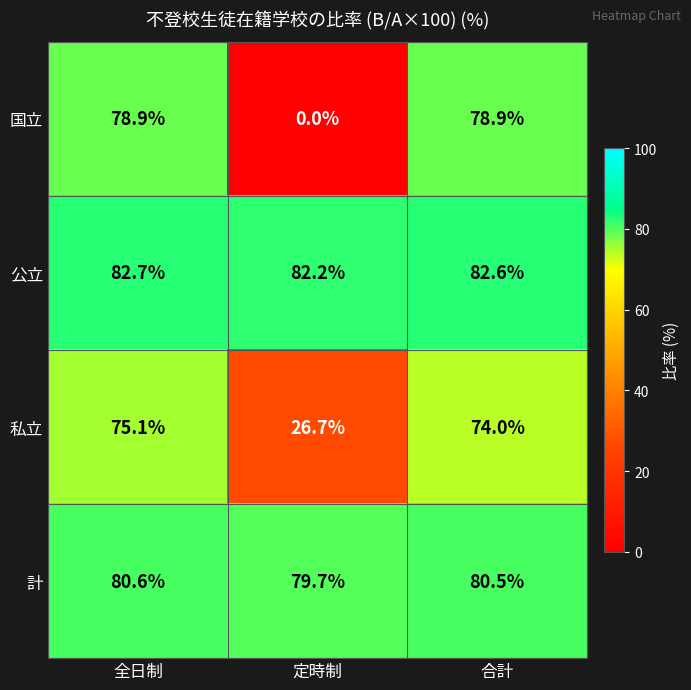

Between 全日制 and 定時制, which series saw the biggest shift?

国立